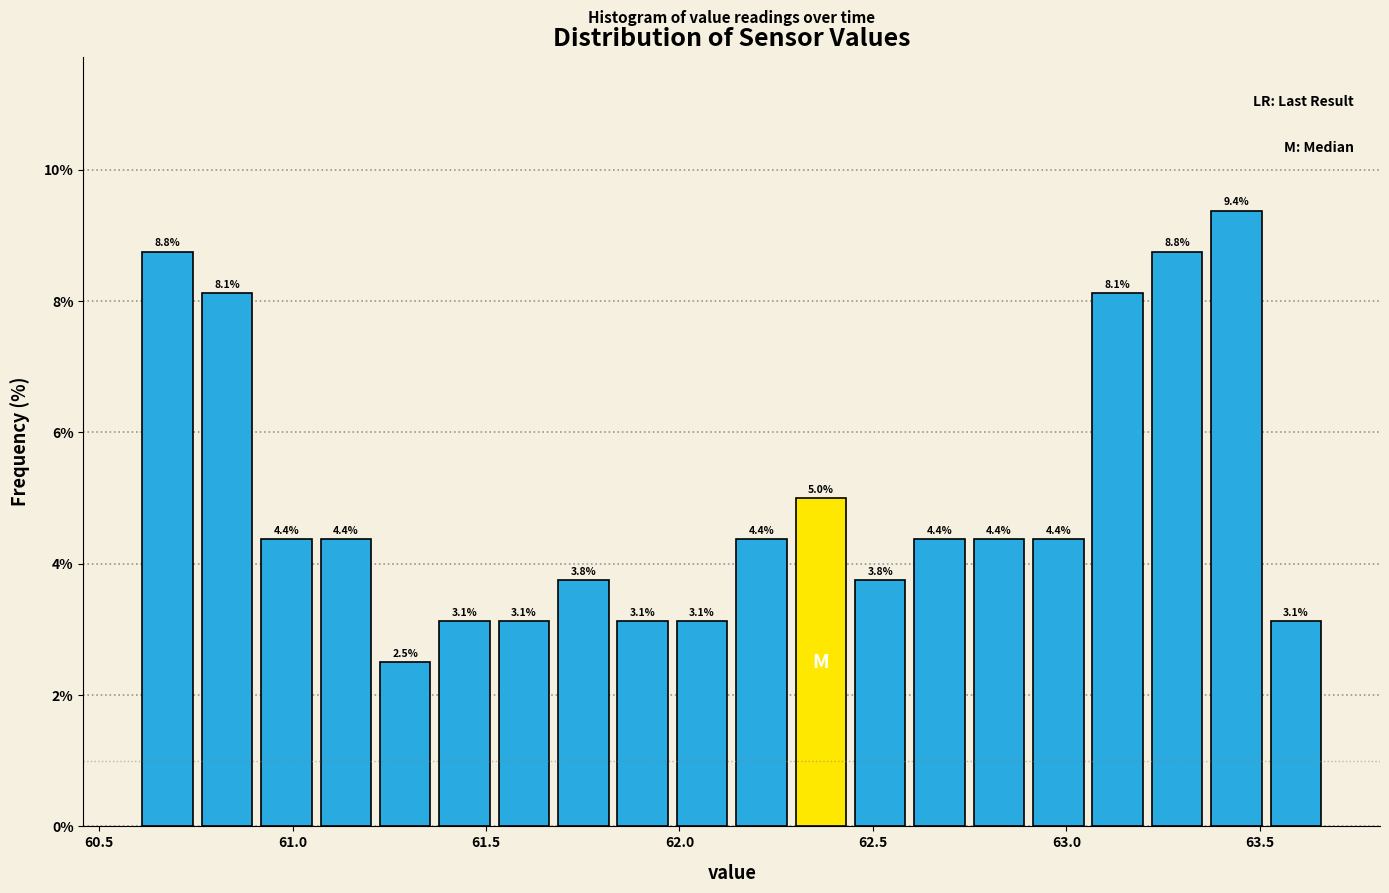

Read against the x-axis, roughly where is the centre of the tallest bar?

63.45